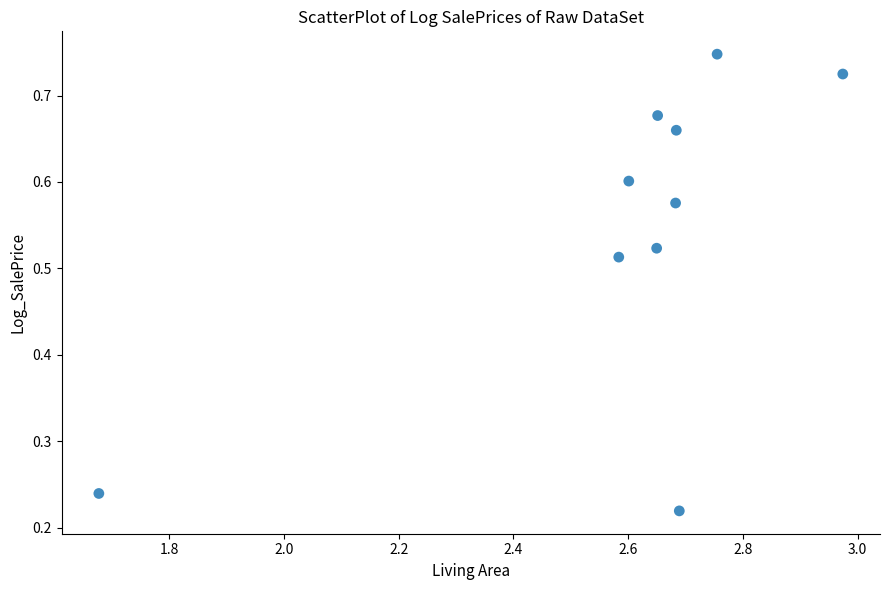

What is the range of X values (max minus min)?

1.3